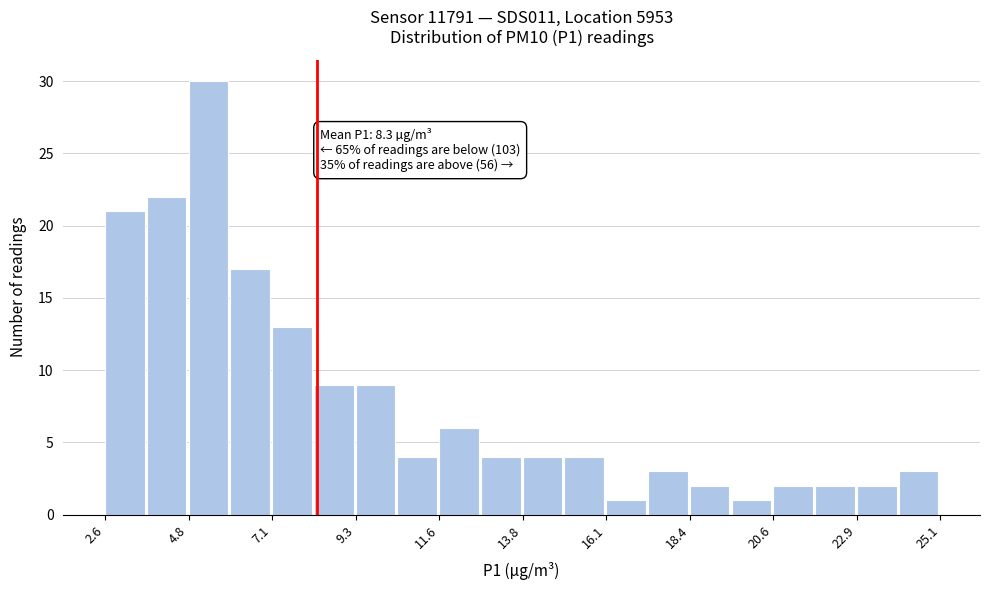

Read against the x-axis, roughly where is the centre of the tallest bar?

5.5